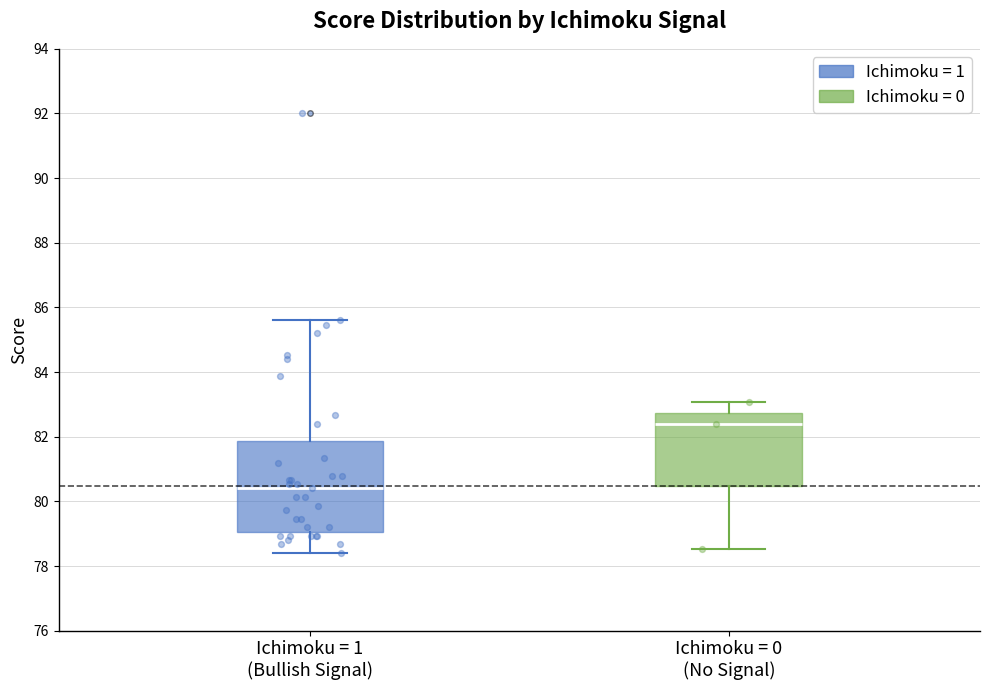

Where does the lower whisker of the box for Ichimoku = 0 (No Signal) end on the y-axis? The values are not printed on the chart, so give them approximately, as read against the axis.

78.6